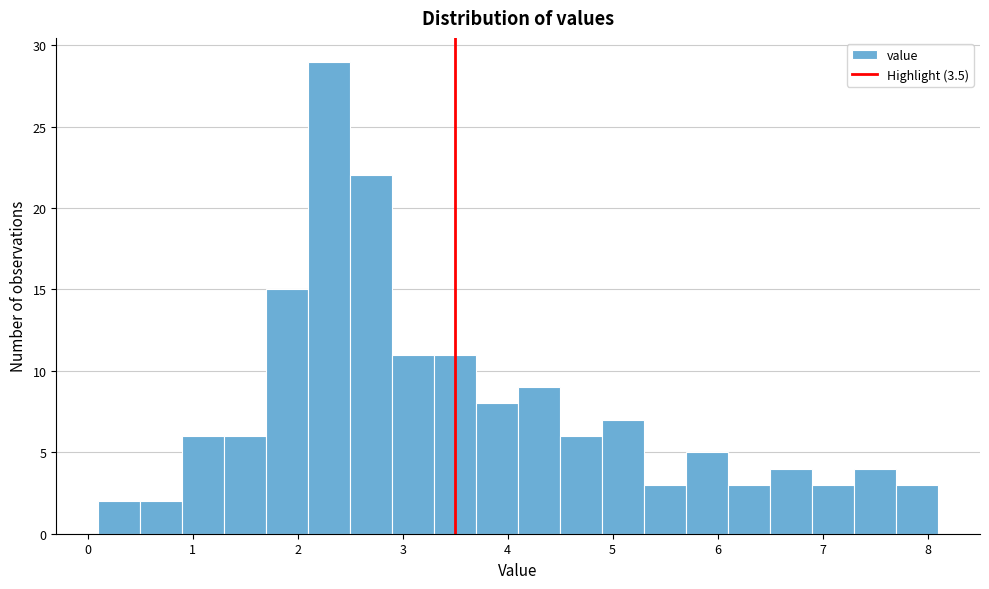

Which range on the x-axis has the tallest bar?

2.1 to 2.5